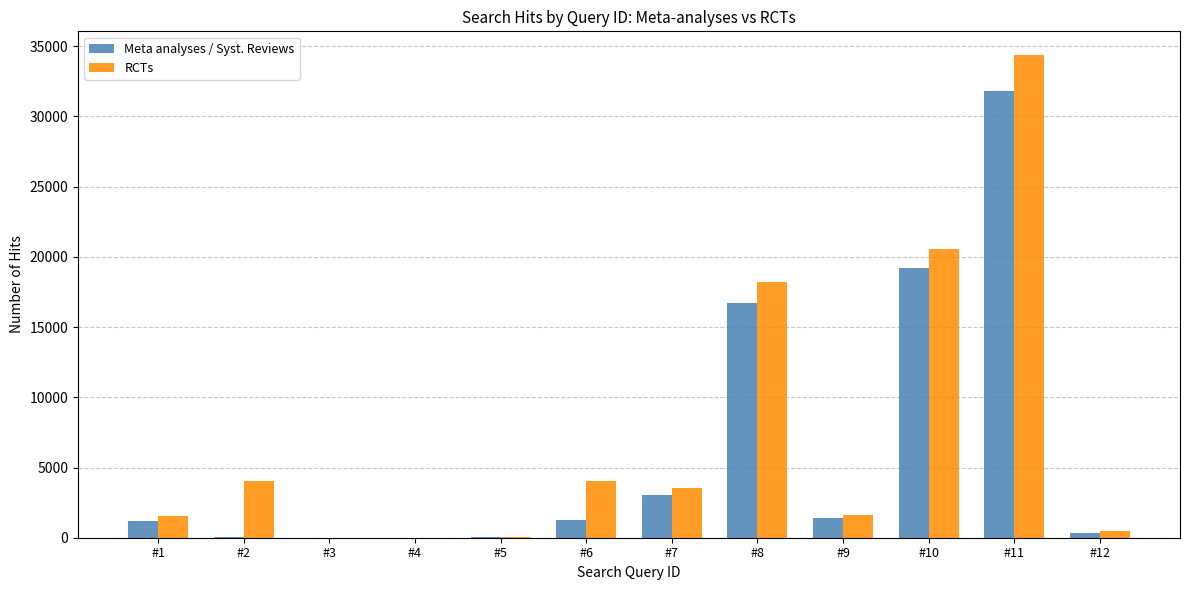

True or false: RCTs has a value of 48041 at #11.

False